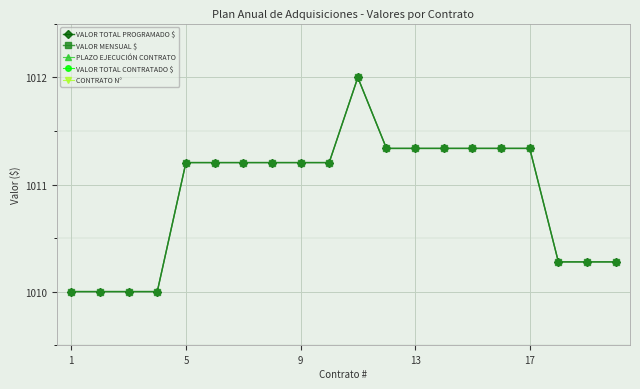

True or false: VALOR MENSUAL $ and CONTRATO N° cross at least once.

False